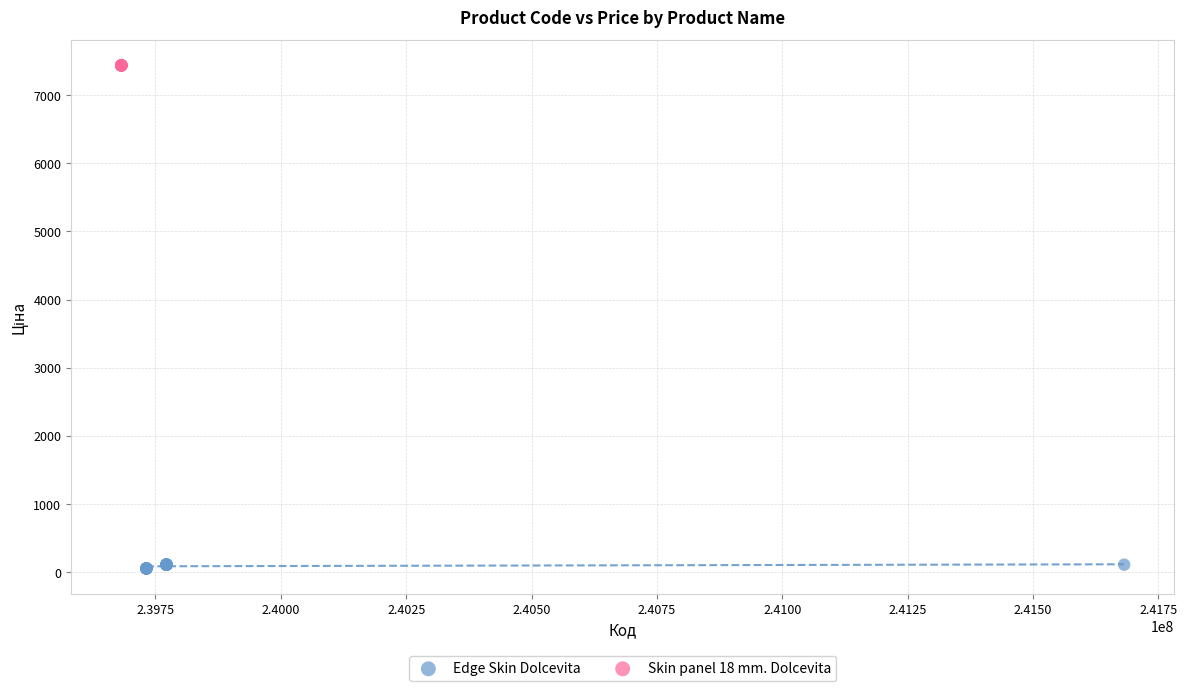

Which series contains the highest Y value?

Skin panel 18 mm. Dolcevita